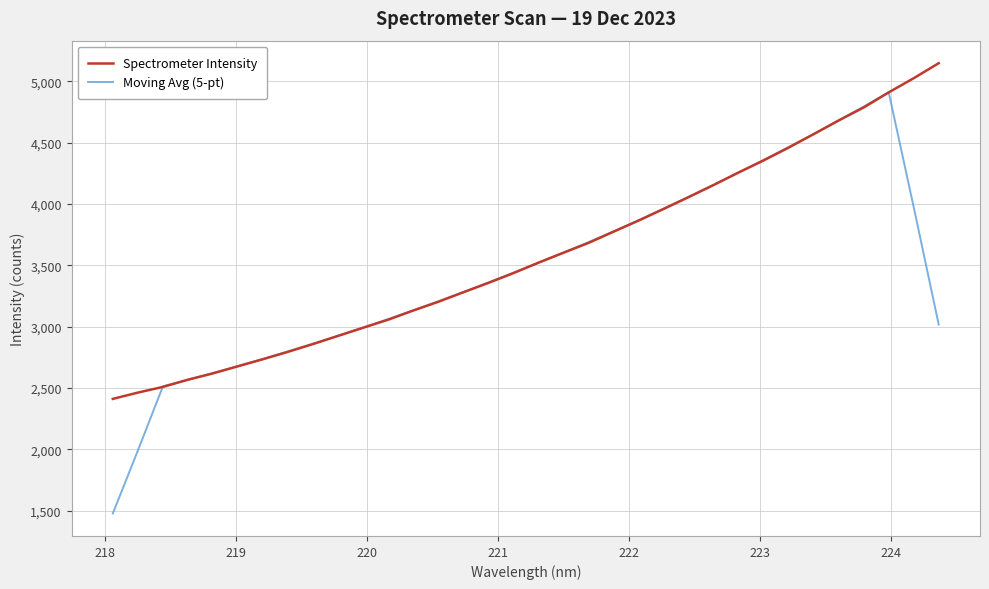

Which series has the widest spread of values?

Moving Avg (5-pt)